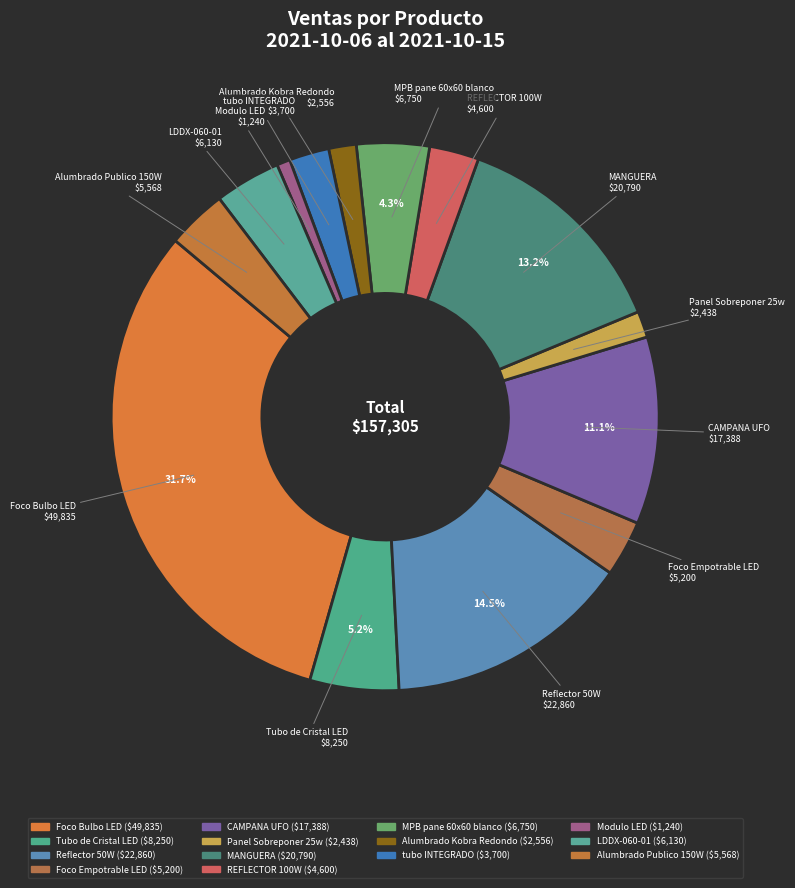

How many segments does this pie chart have?

14